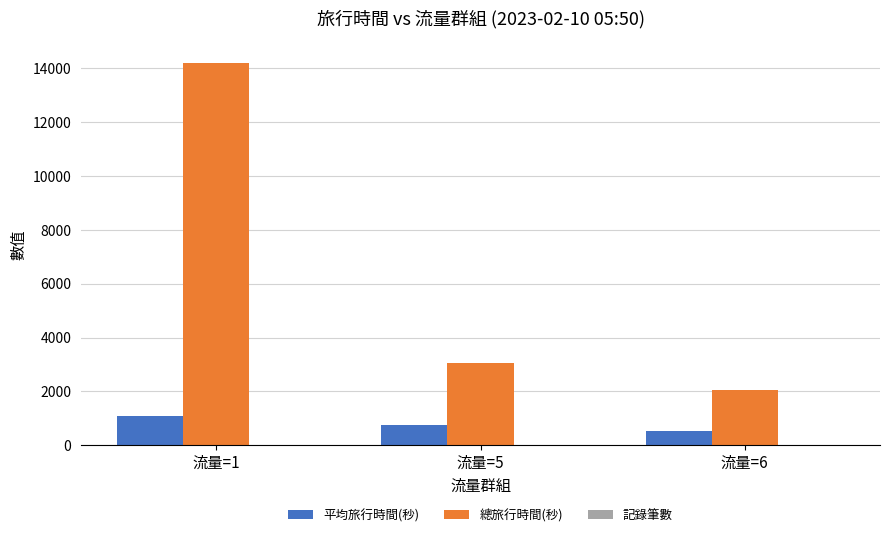

Which series has the largest total across all categories?

總旅行時間(秒)